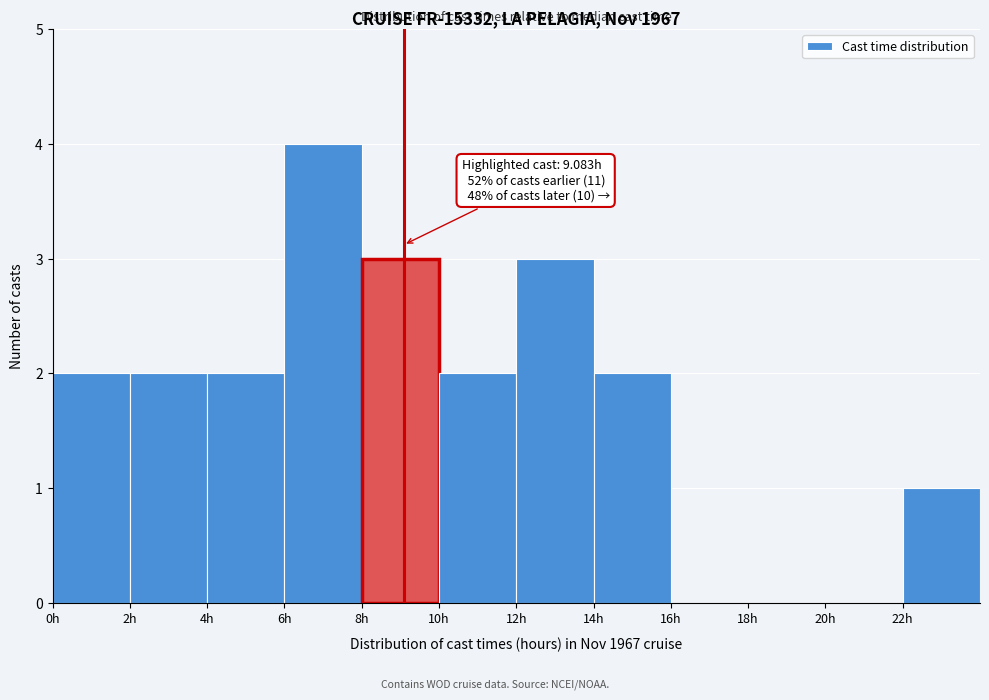

Over which range of the x-axis is the bar tallest?

6 to 8